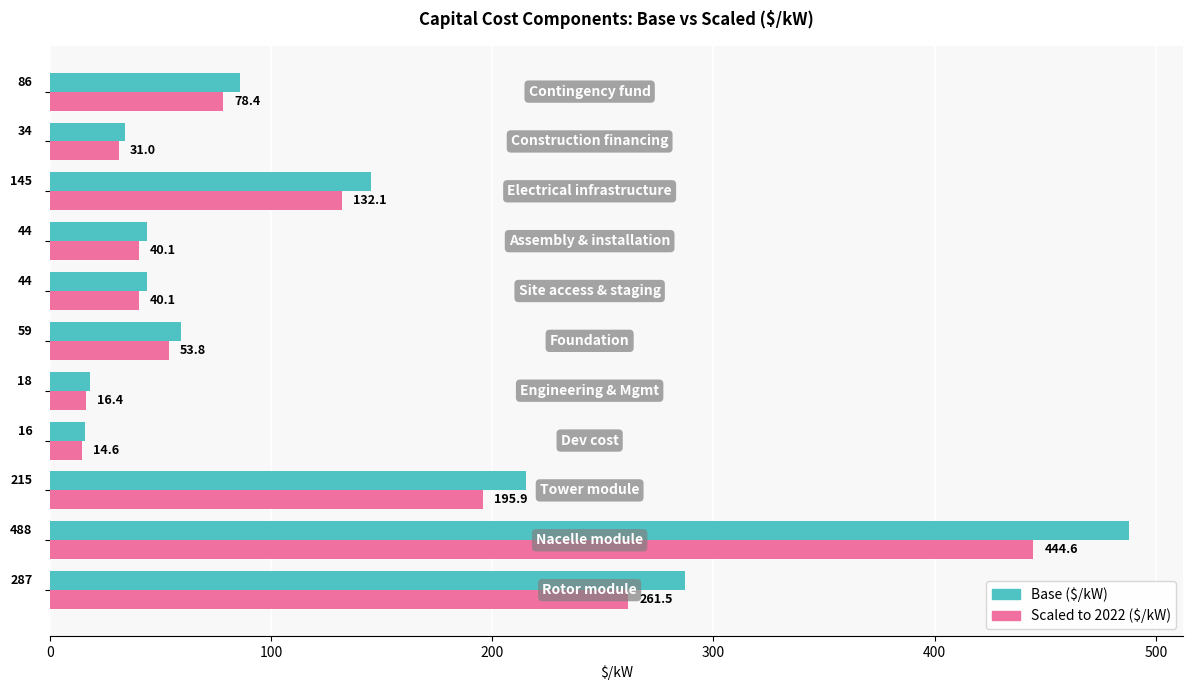

What is the sum of all Base ($/kW) values?

1436.0